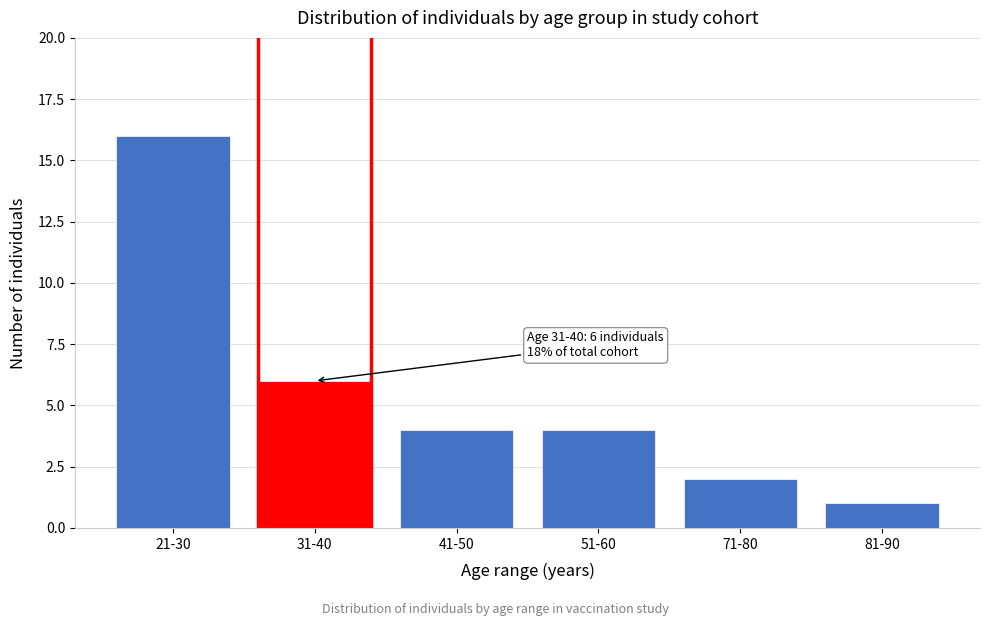

Reading left to right, extract all data points from this chart.

21-30=16	31-40=6	41-50=4	51-60=4	71-80=2	81-90=1